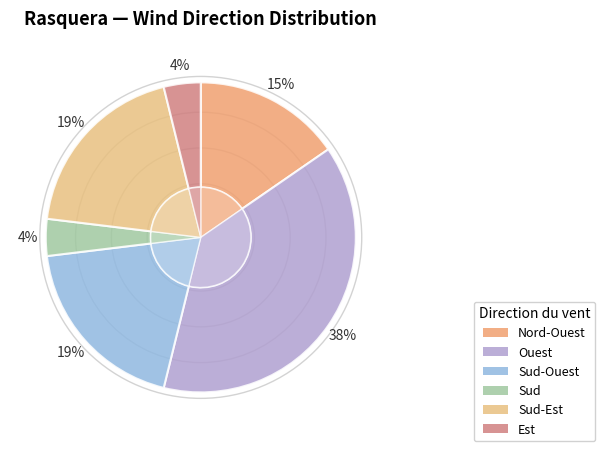

Is Sud-Ouest the majority of the pie?

No